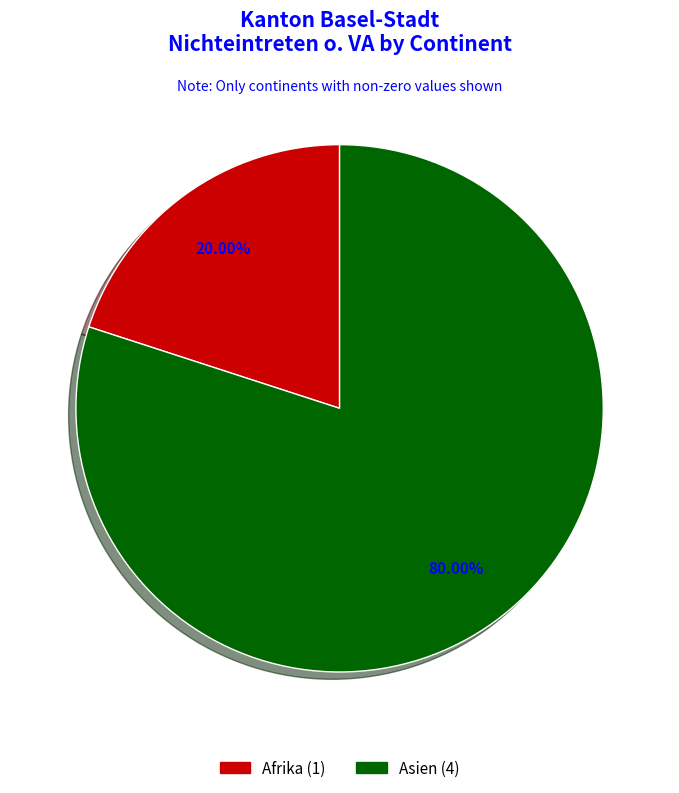

To the nearest percent, what portion does Asien represent?

80%